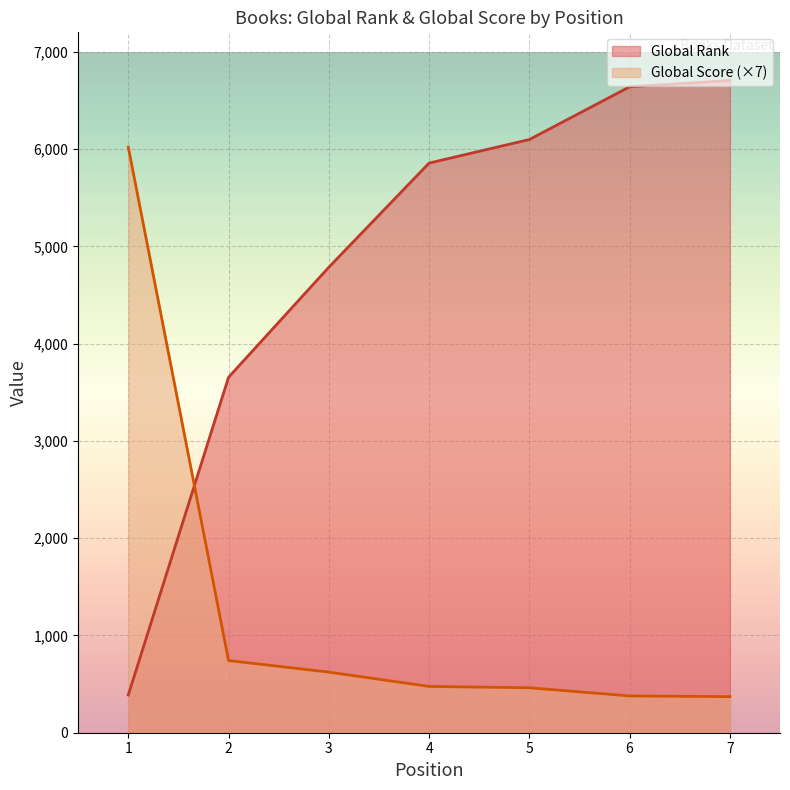

Is it true that Global Score equals 378 at 6?

True